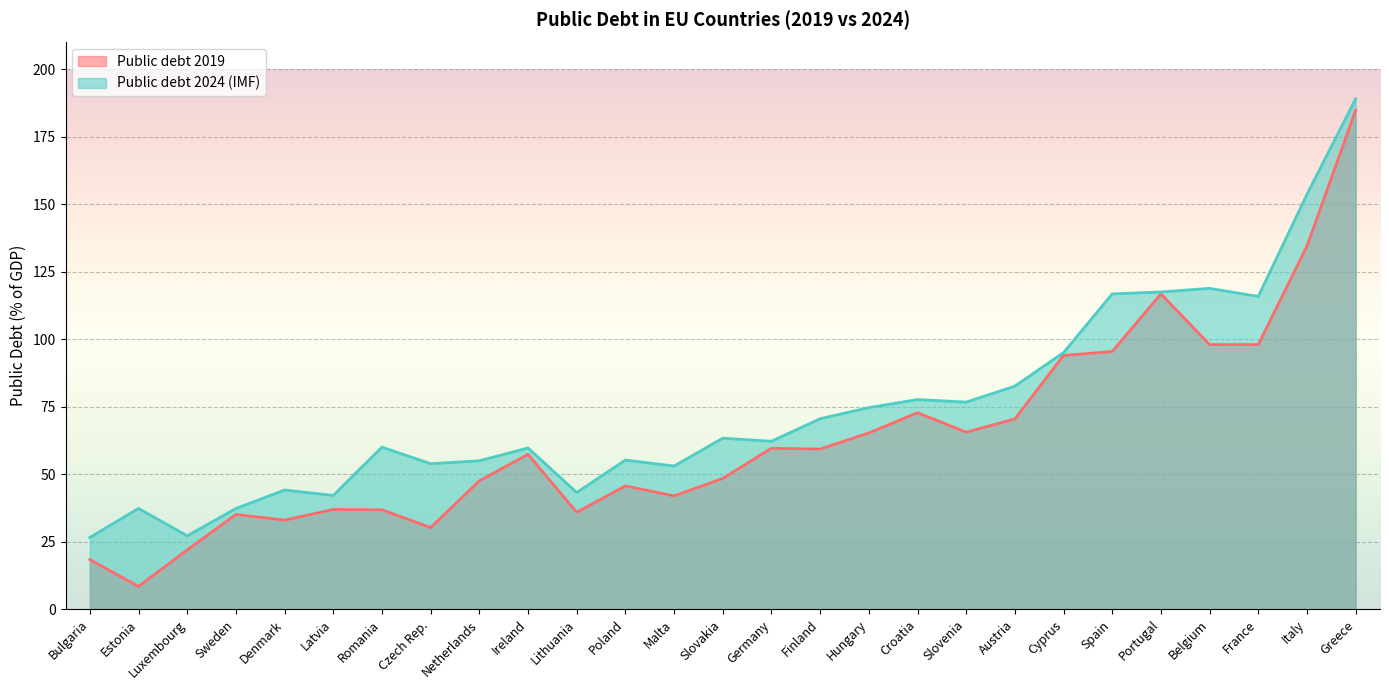

True or false: Public debt 2019 and Public debt 2024 (IMF) intersect in this chart.

False